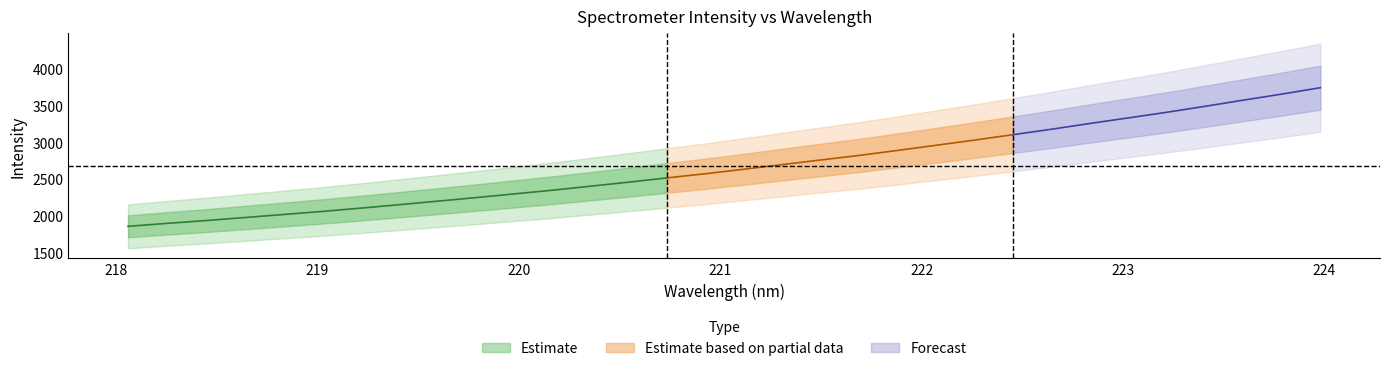

The y series shows 3490.1 at 12. True or false?

False